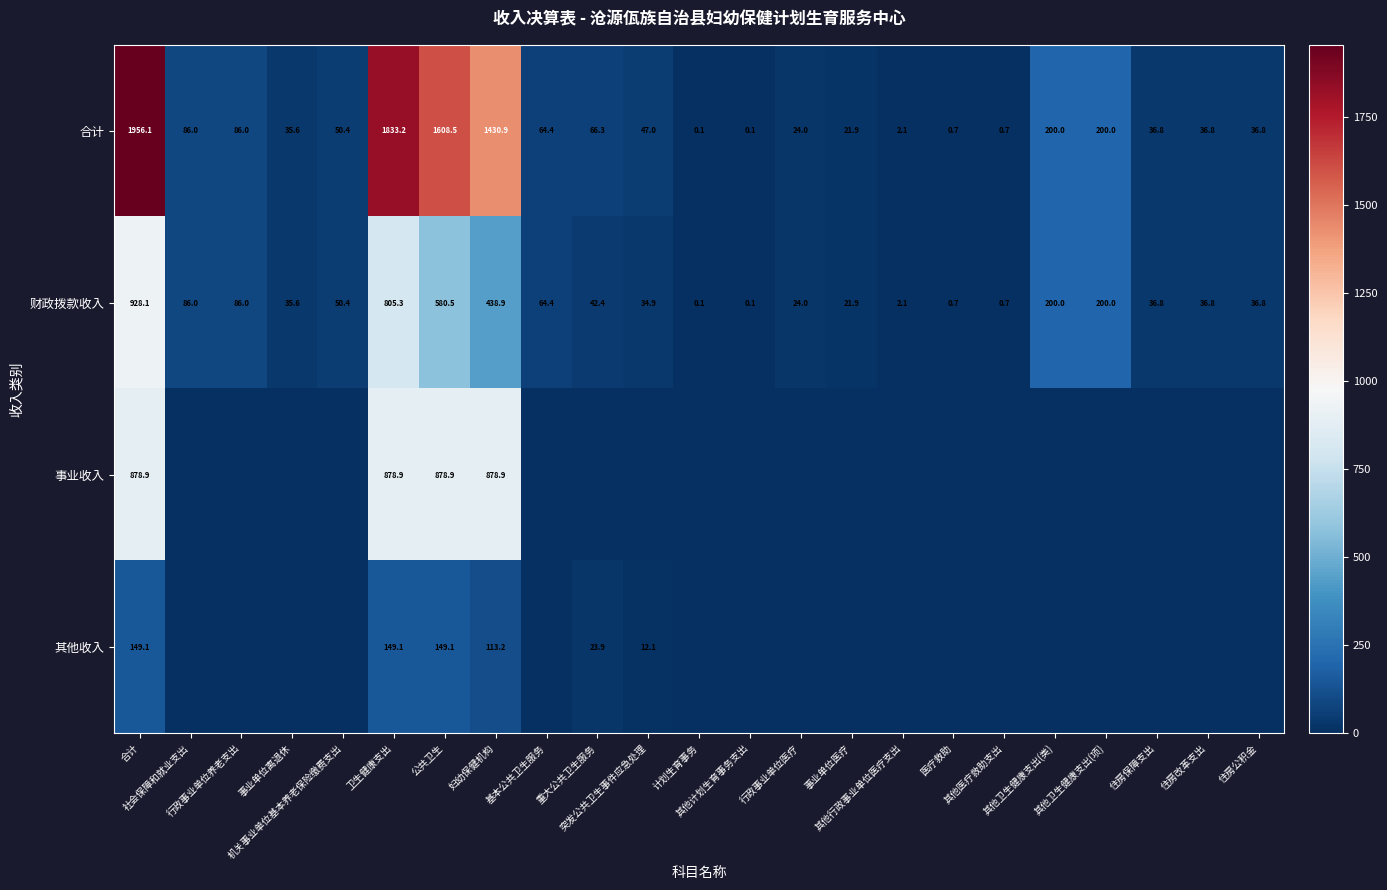

At how many categories does at least one series exceed 1238?

4